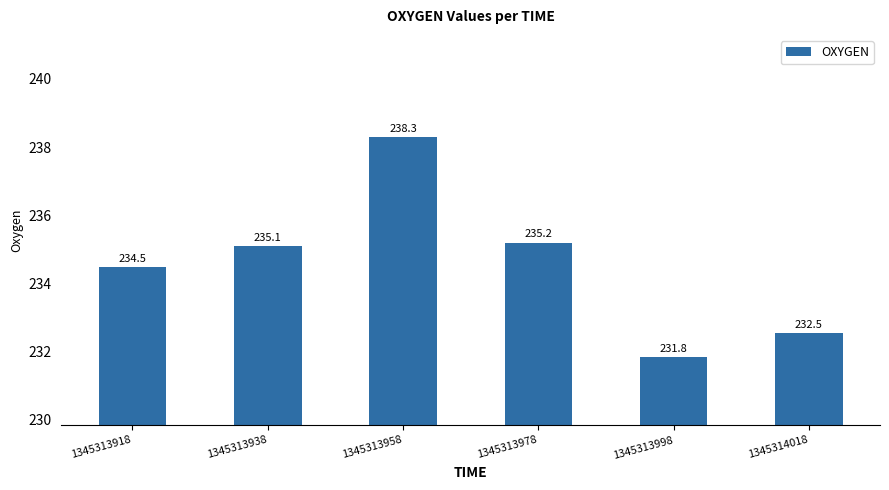

Are the bars grouped side by side (vs. stacked)?

No